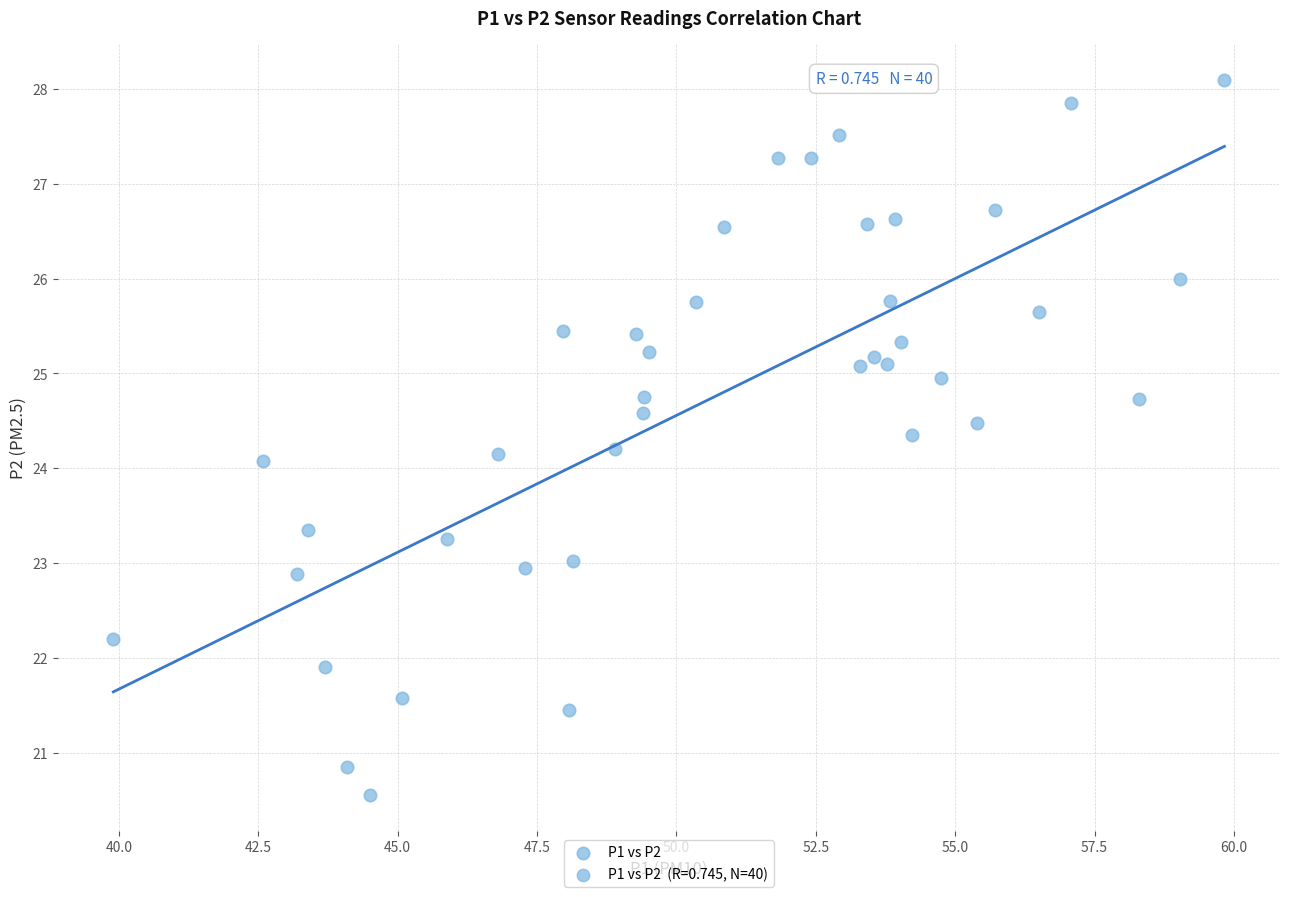

What is the range of X values (max minus min)?

19.9